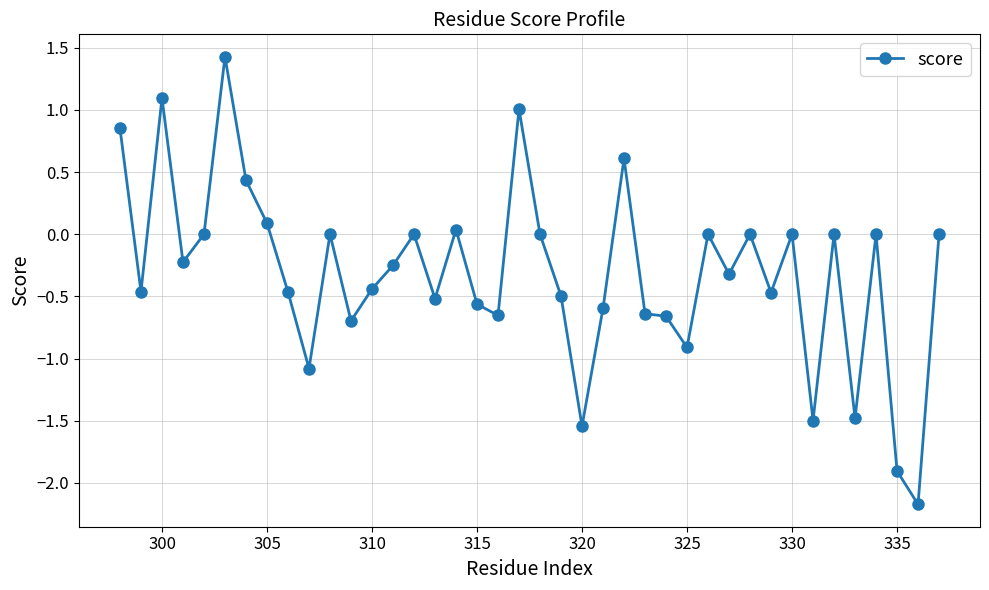

What is the value of the 3rd point from the left?

1.1